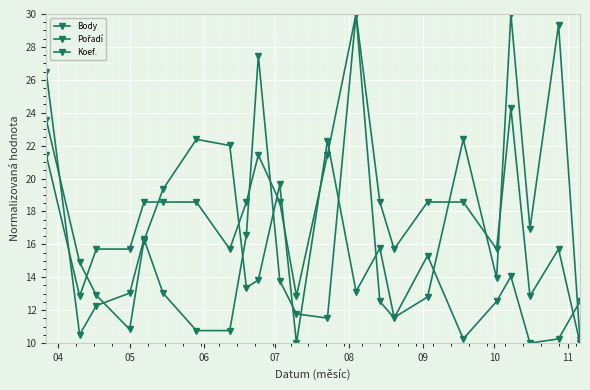

How many lines are shown in the chart?

3